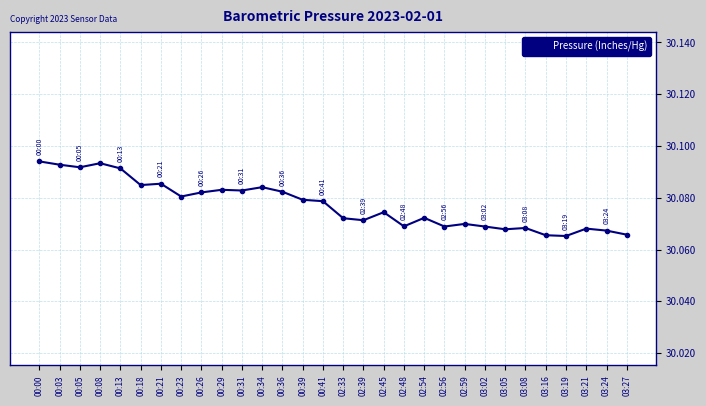

What is the sum of all values?

902.3